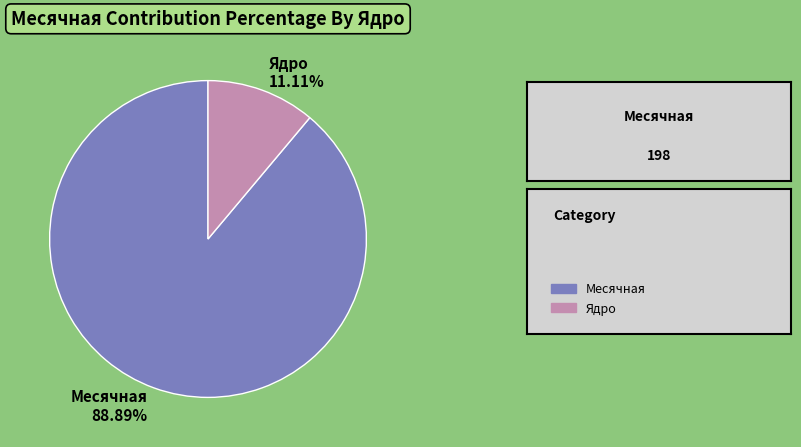

Between Ядро and Месячная, which is larger?

Месячная